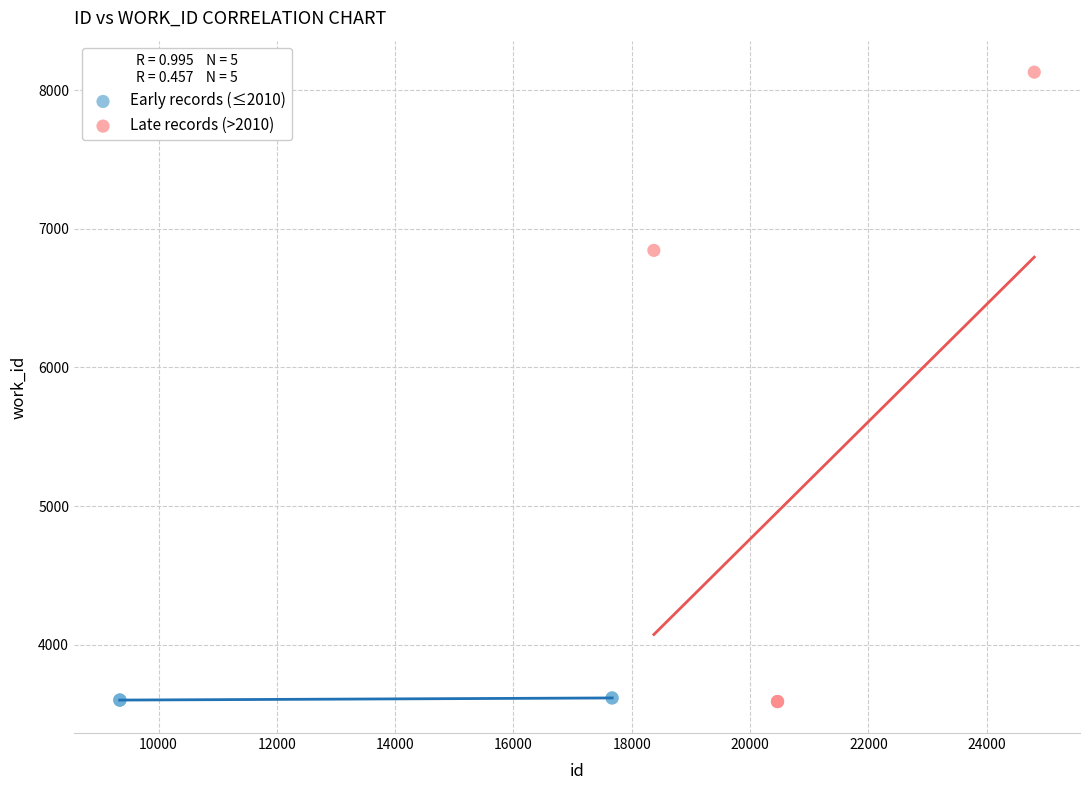

Which series has the widest spread of Y values?

Late records (>2010)